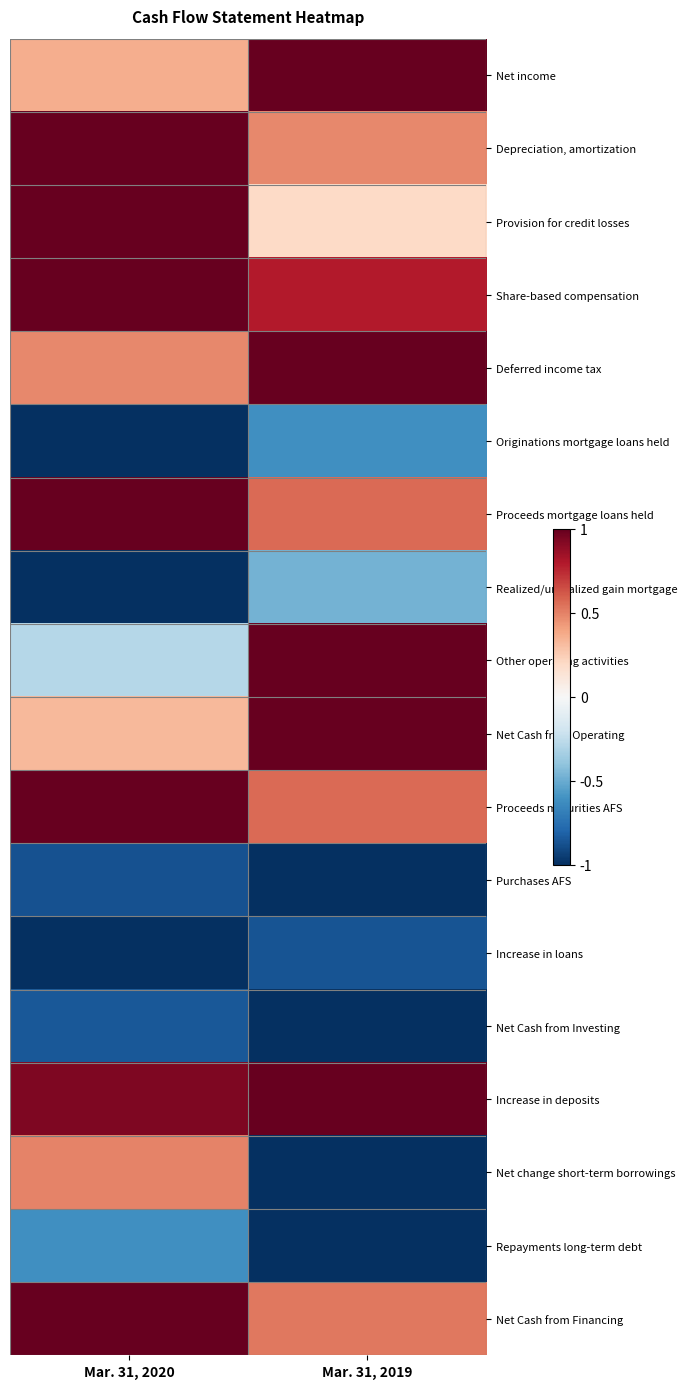

Rank the series by their maximum value, from highest to lowest.

Net income, Depreciation, amortization, Provision for credit losses, Share-based compensation, Deferred income tax, Proceeds mortgage loans held, Other operating activities, Net Cash from Operating, Proceeds maturities AFS, Increase in deposits, Net Cash from Financing, Net change short-term borrowings, Realized/unrealized gain mortgage, Originations mortgage loans held, Repayments long-term debt, Net Cash from Investing, Increase in loans, Purchases AFS